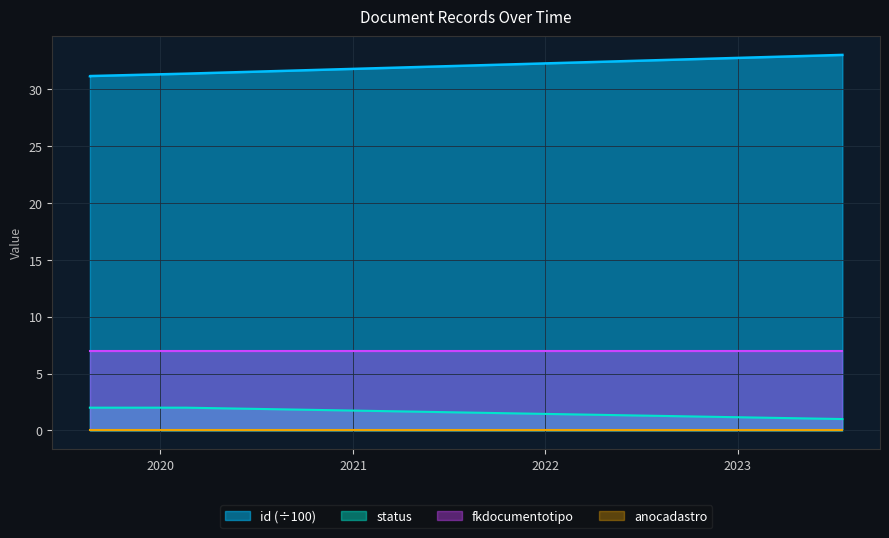

Is the value of id at 2019-08-21 greater than the value of status at 2020-02-19?

Yes